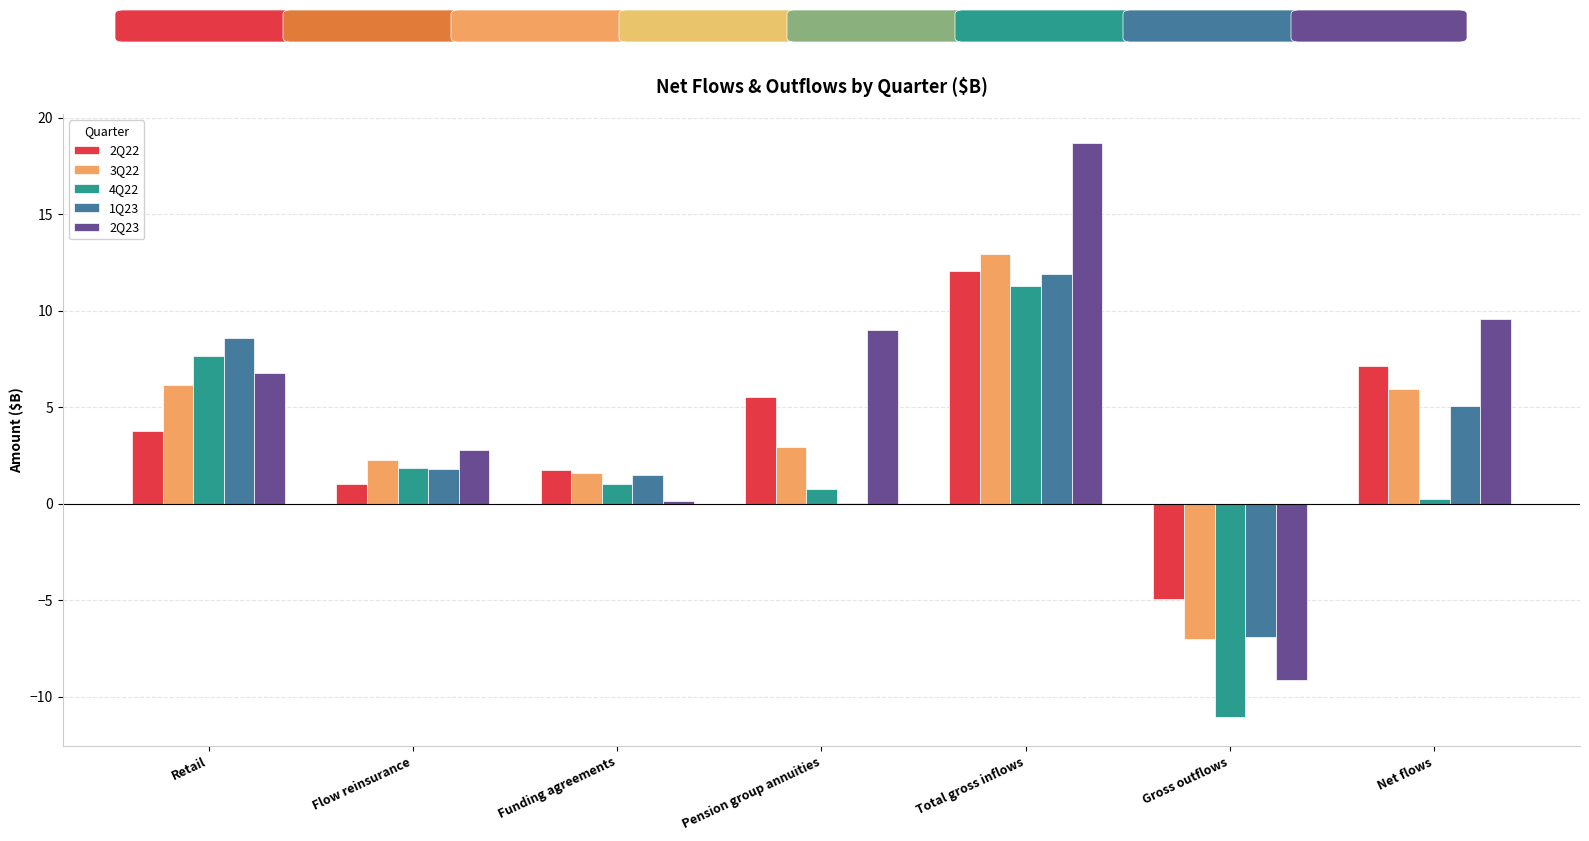

Between Pension group annuities and Total gross inflows, which series saw the biggest shift?

1Q23